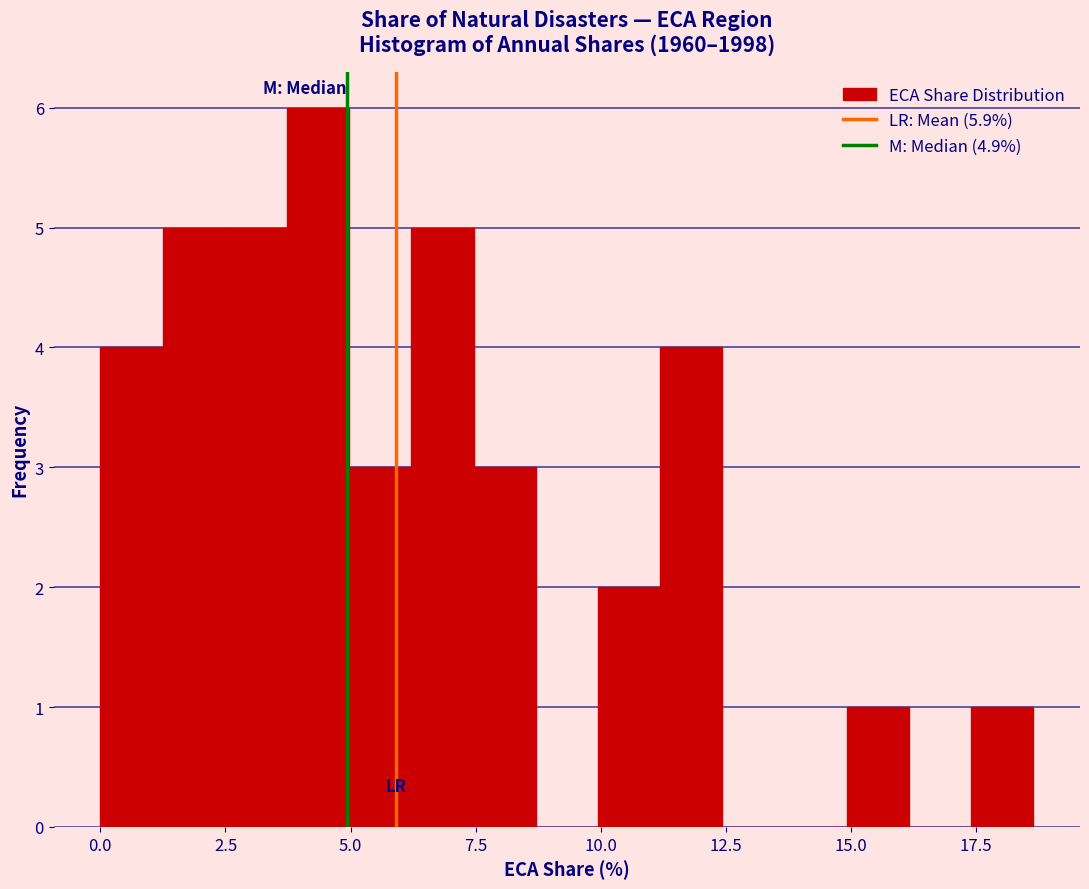

Read against the x-axis, roughly where is the centre of the tallest bar?

4.5